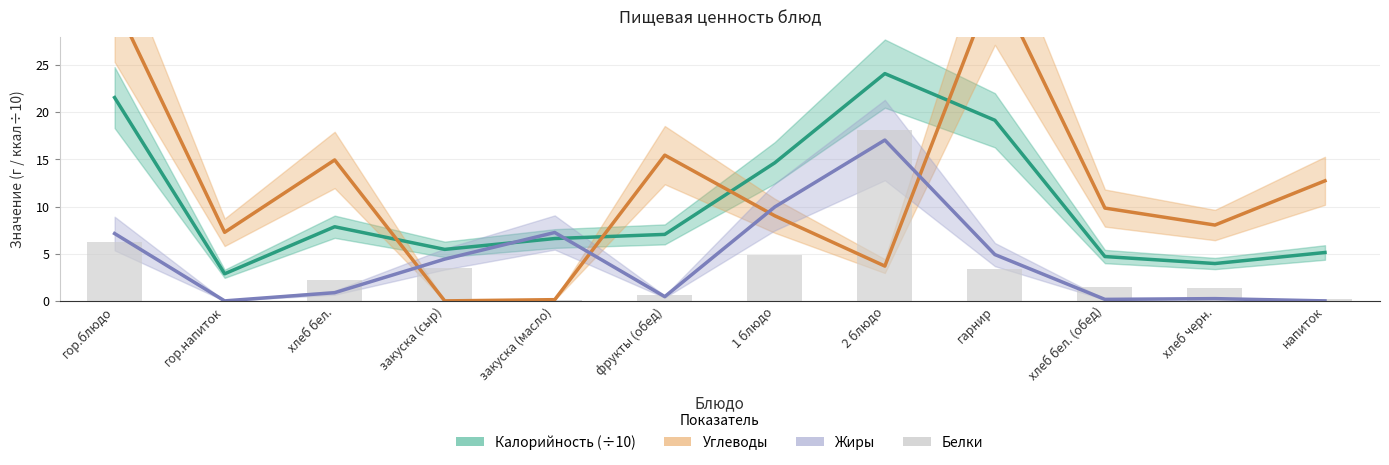

Count the number of data series in this chart.

4